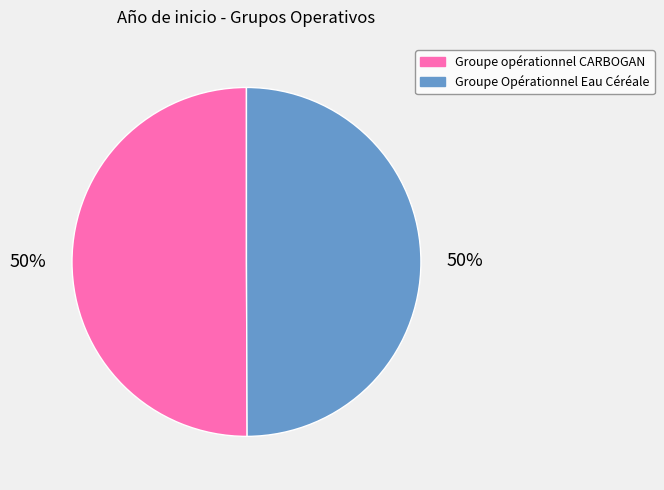

Approximately how many times larger is the value at Groupe opérationnel CARBOGAN compared to Groupe Opérationnel Eau Céréale?

1.0